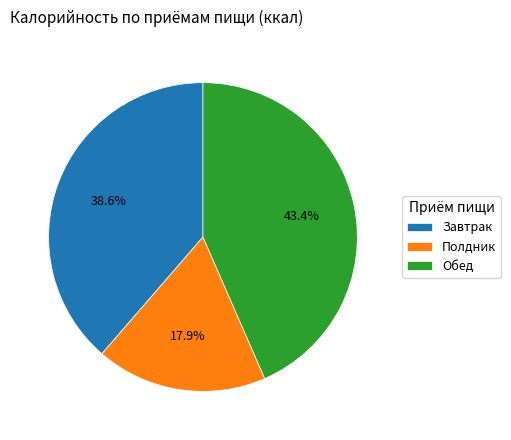

Rank the categories by value from lowest to highest.

Полдник, Завтрак, Обед